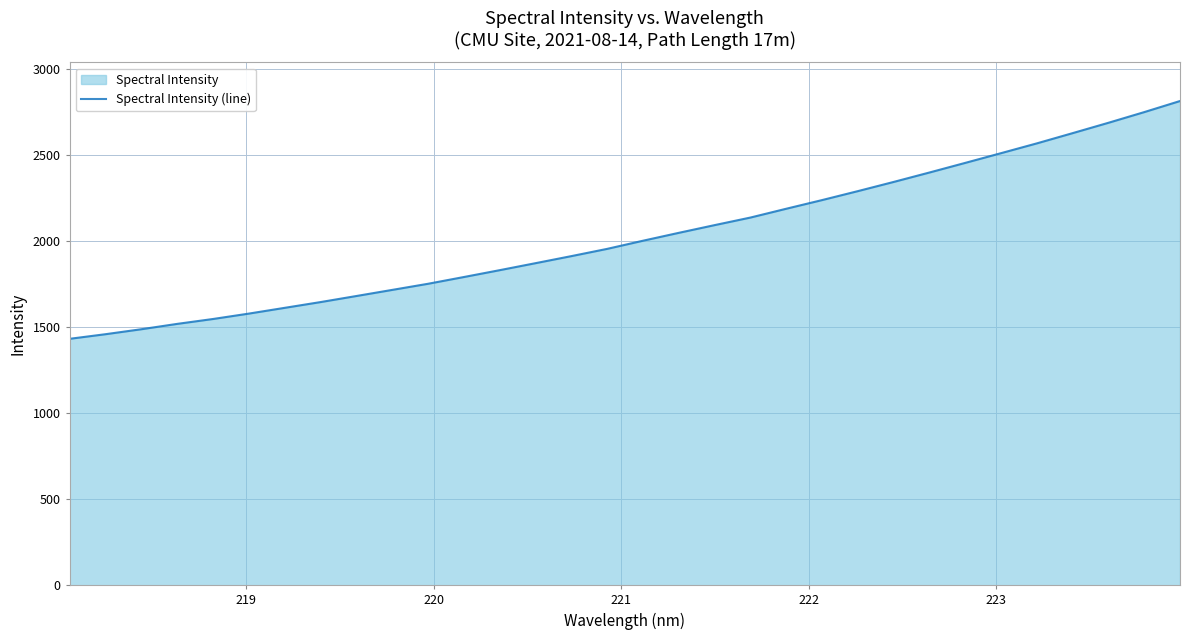

What is the difference between the maximum and minimum values?

1381.6